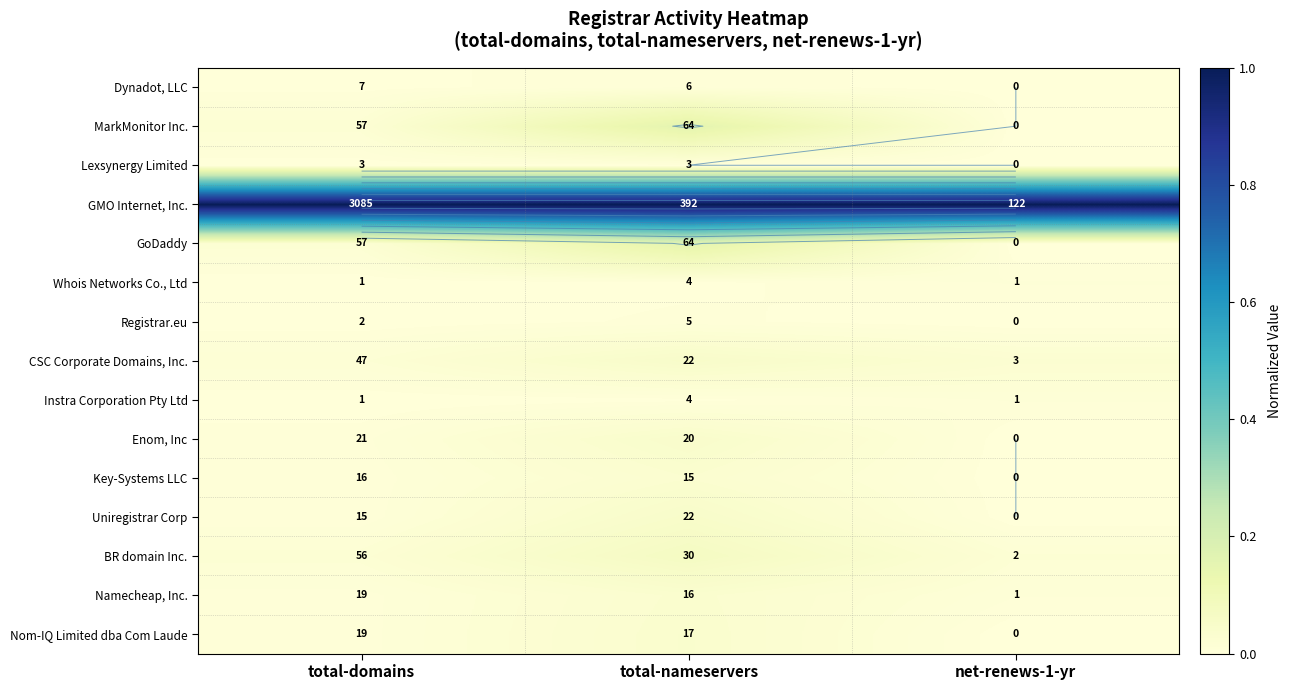

The value of Registrar.eu at total-domains is 0.0. True or false?

True